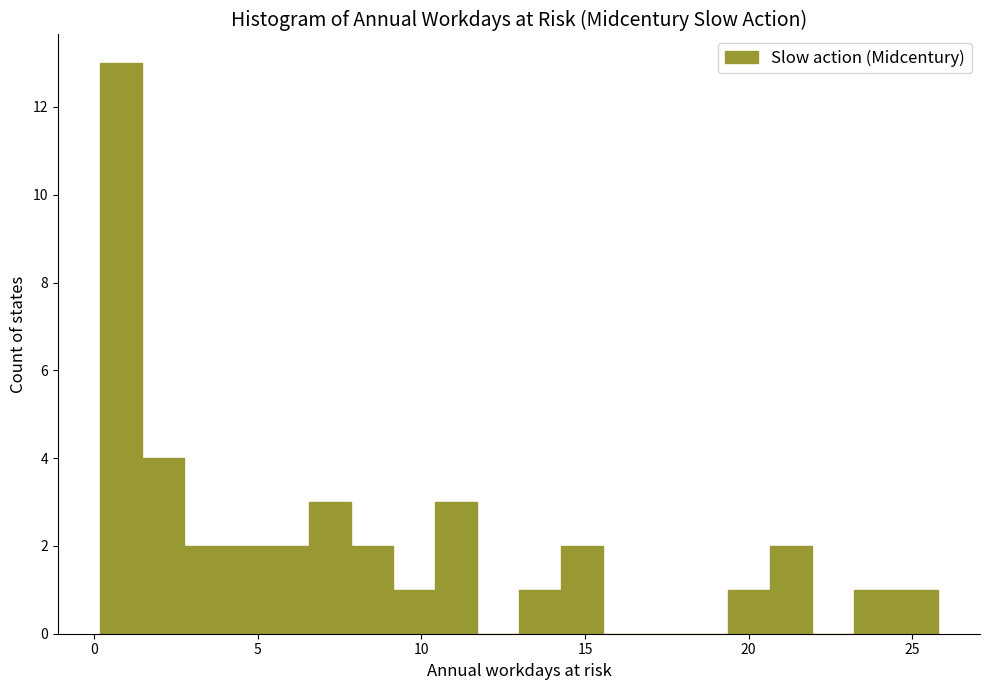

Read against the x-axis, roughly where is the centre of the tallest bar?

1.0